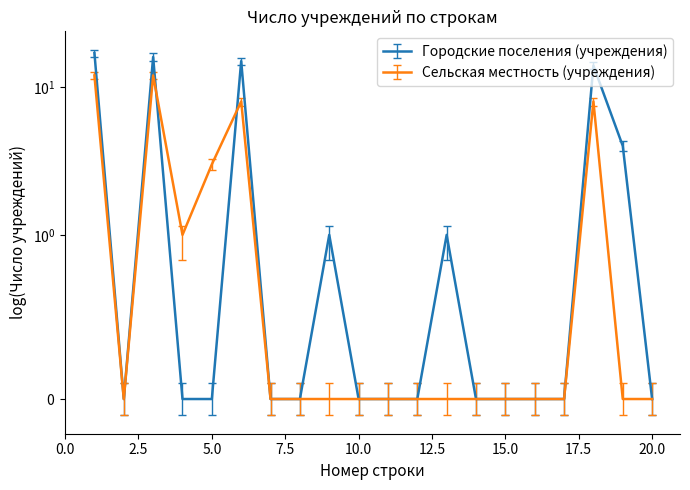

Is it true that Городские поселения (учреждения) equals -7 at 8?

False